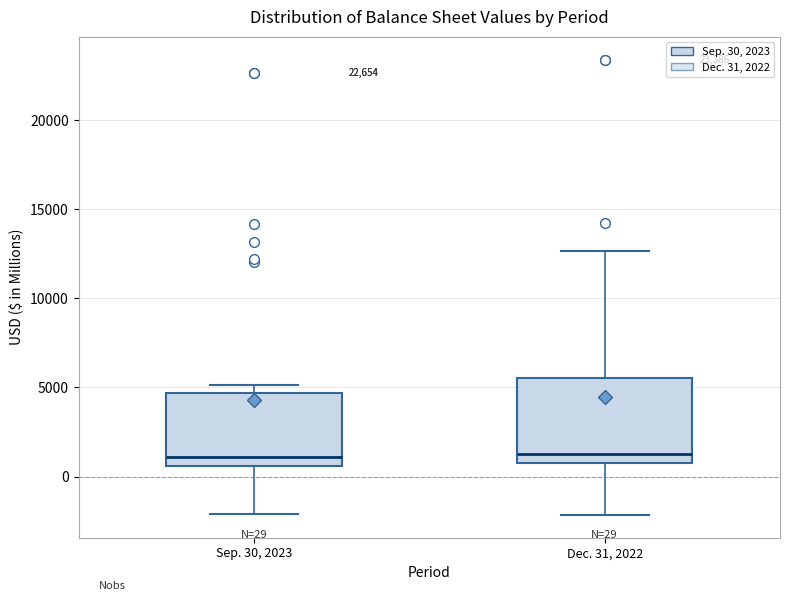

Comparing the boxes themselves (not the whiskers), which one is the tallest?

Dec. 31, 2022